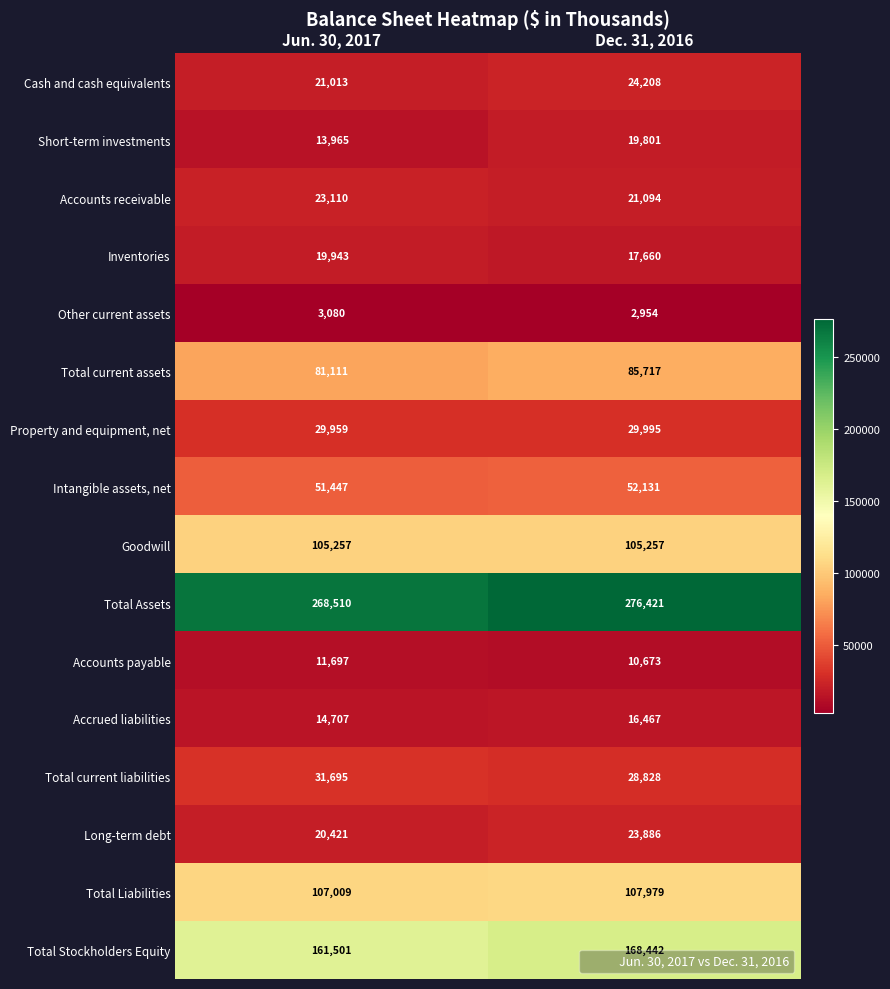

What is the average value of the Intangible assets, net series?

51789